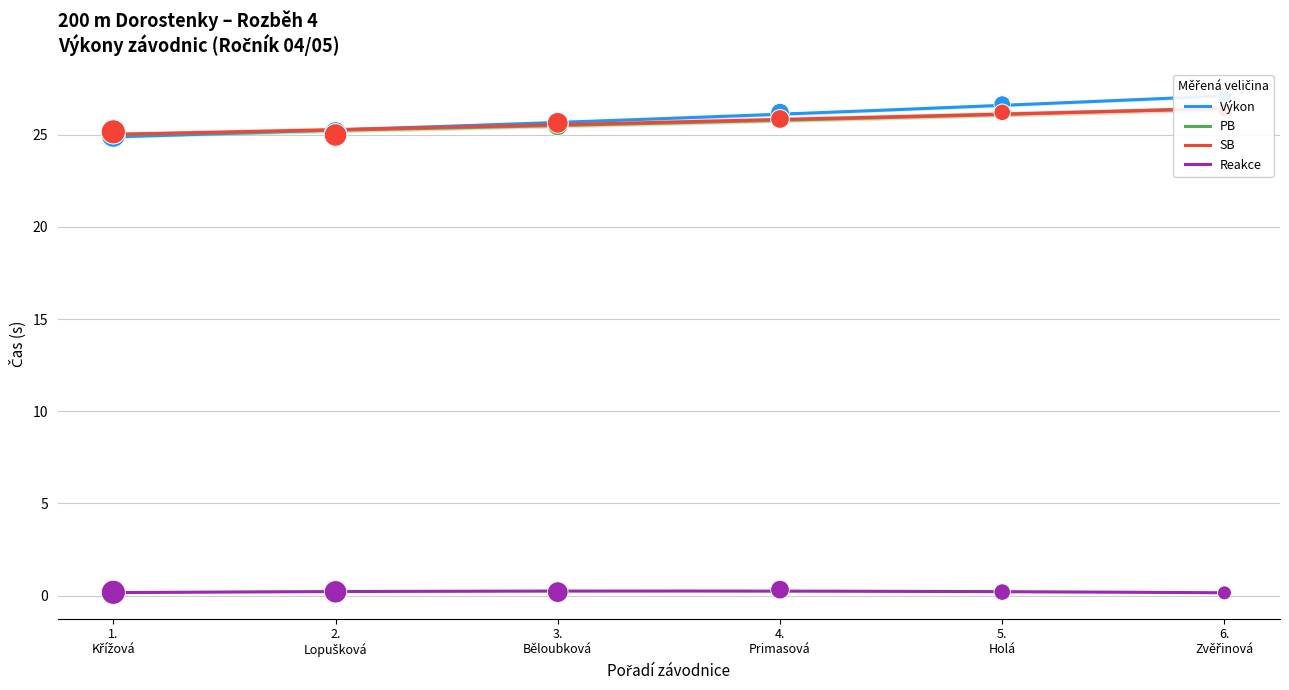

Which series has the largest total across all categories?

Výkon